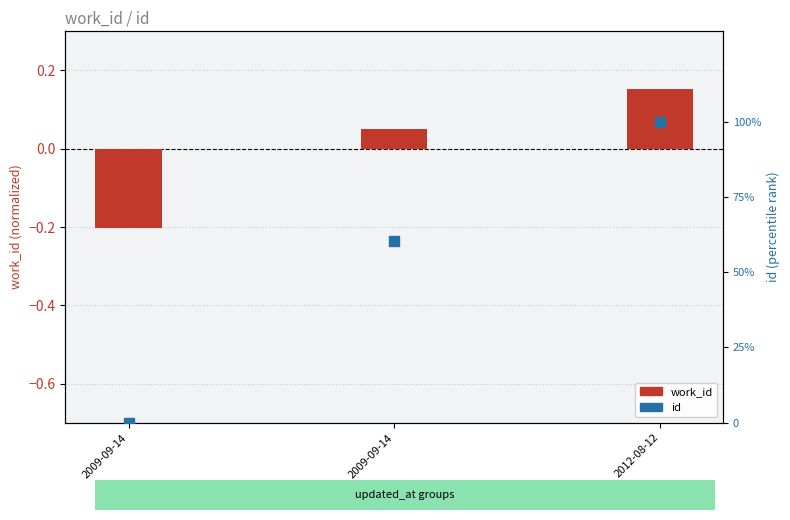

What are all the series names shown in the legend?

work_id, id